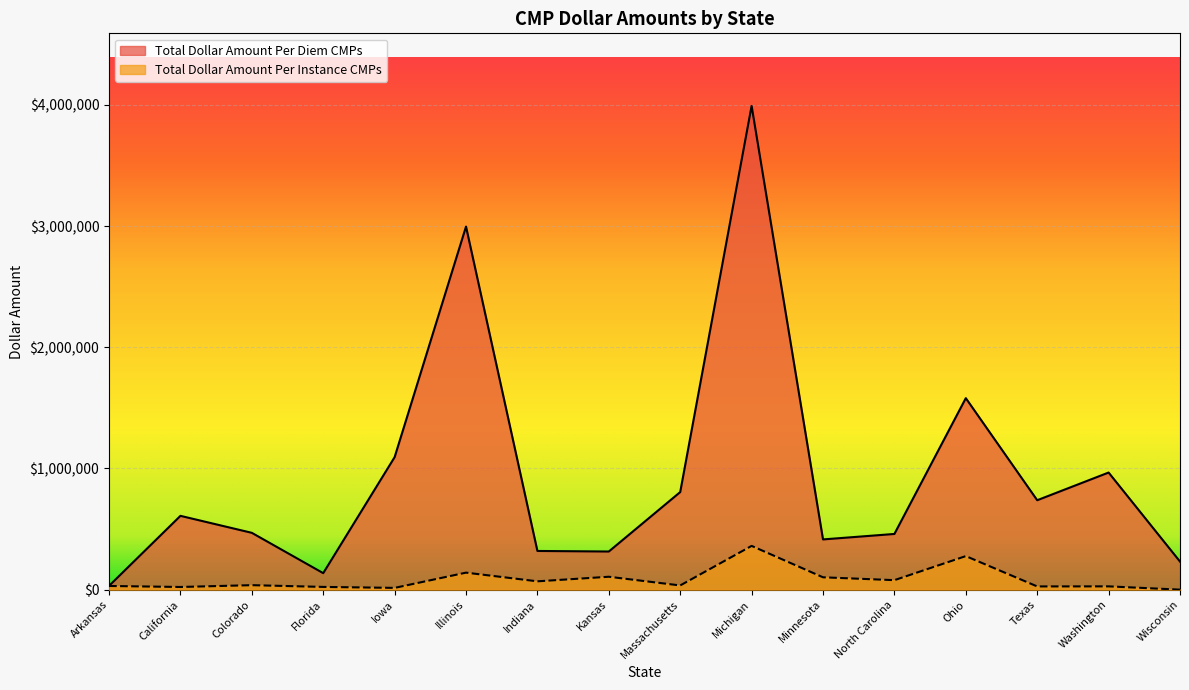

What is the label of the 11th point from the left?

Minnesota